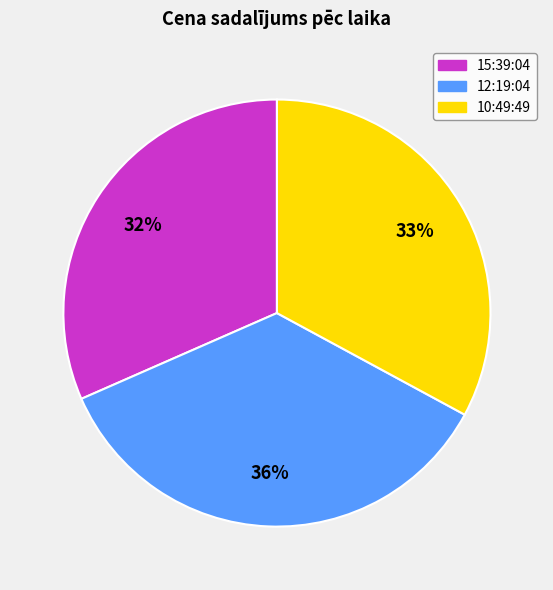

Is it true that 15:39:04 is 32% of the pie?

True